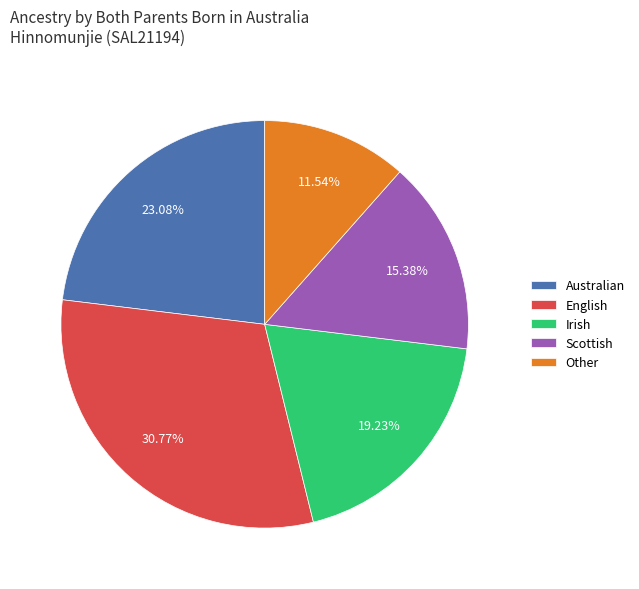

To the nearest percent, what percentage of the pie is English?

31%